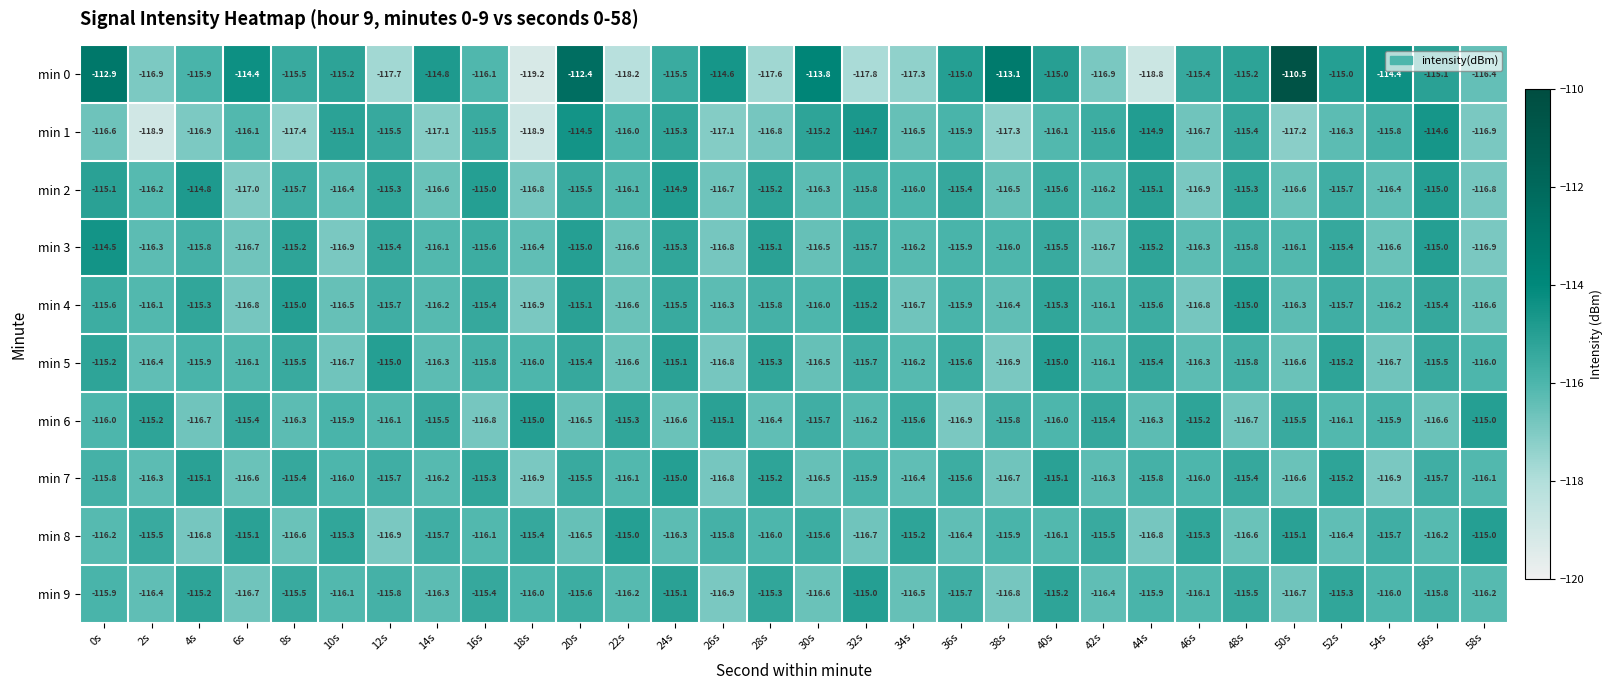

The min 7 series shows -161.0 at 2s. True or false?

False